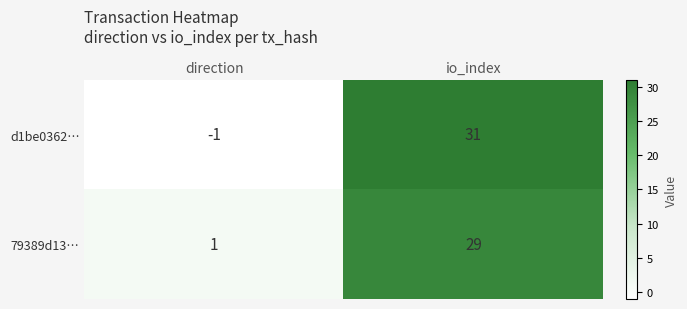

Between direction and io_index, which series saw the biggest shift?

d1be0362…